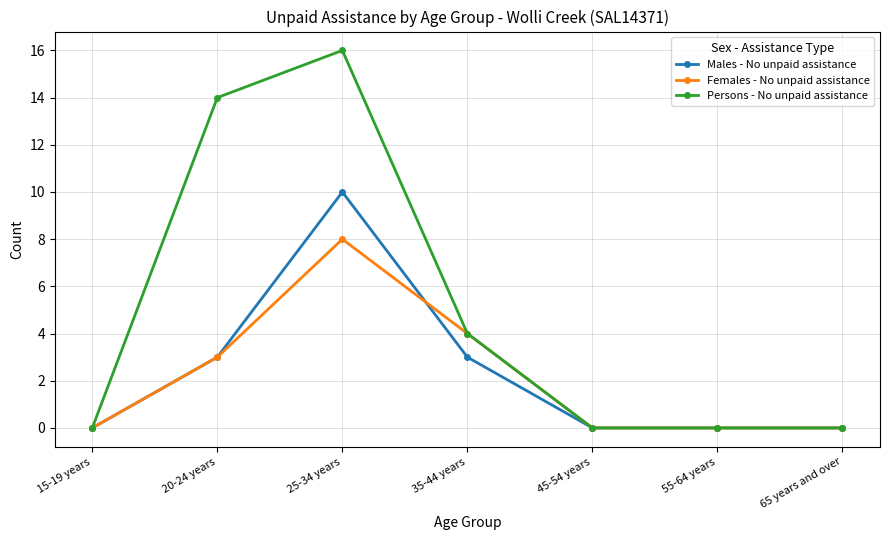

Which series has the largest total across all categories?

Persons - No unpaid assistance